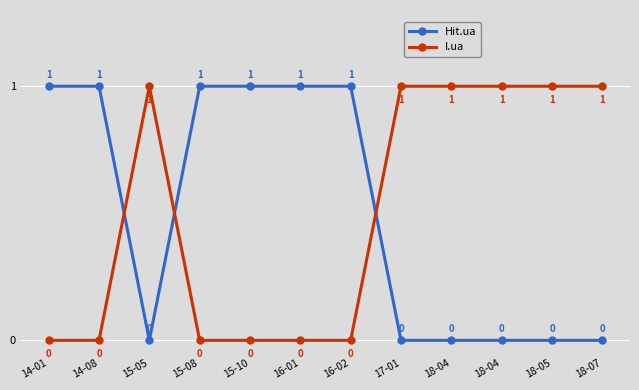

The value of I.ua at 18-04 is 0. True or false?

False